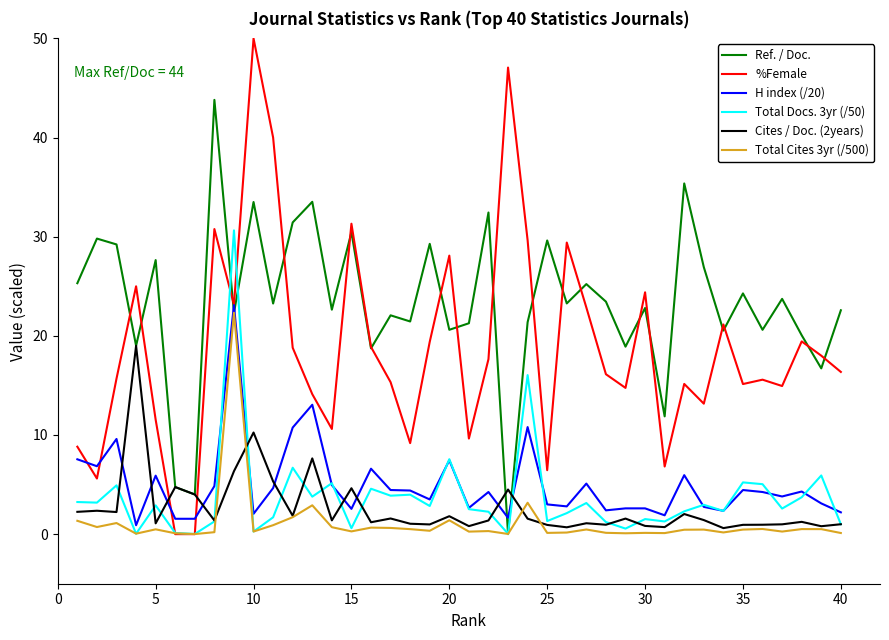

Which series ends up on top after the final intersection of H index (/20) and Cites / Doc. (2years)?

H index (/20)